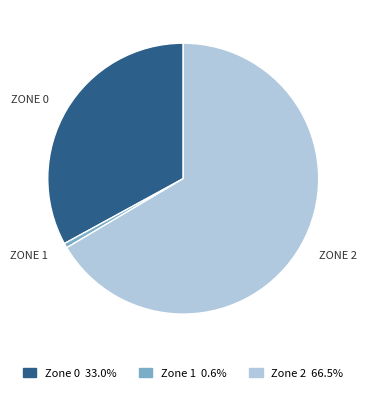

Approximately how many times larger is the value at Zone 0 compared to Zone 1?

59.0